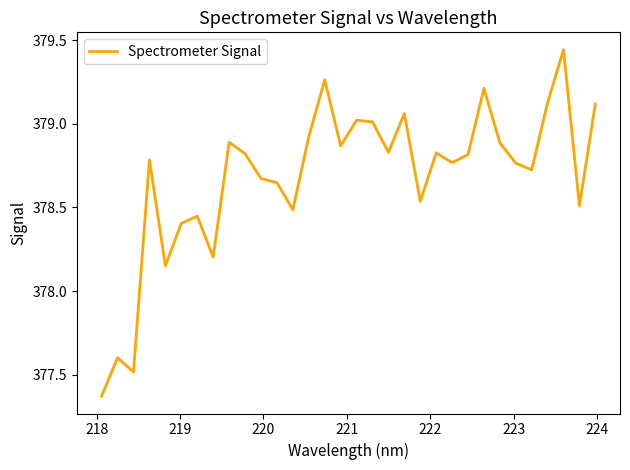

How many interior local peaks (higher than both neighbors) does the data have?

10